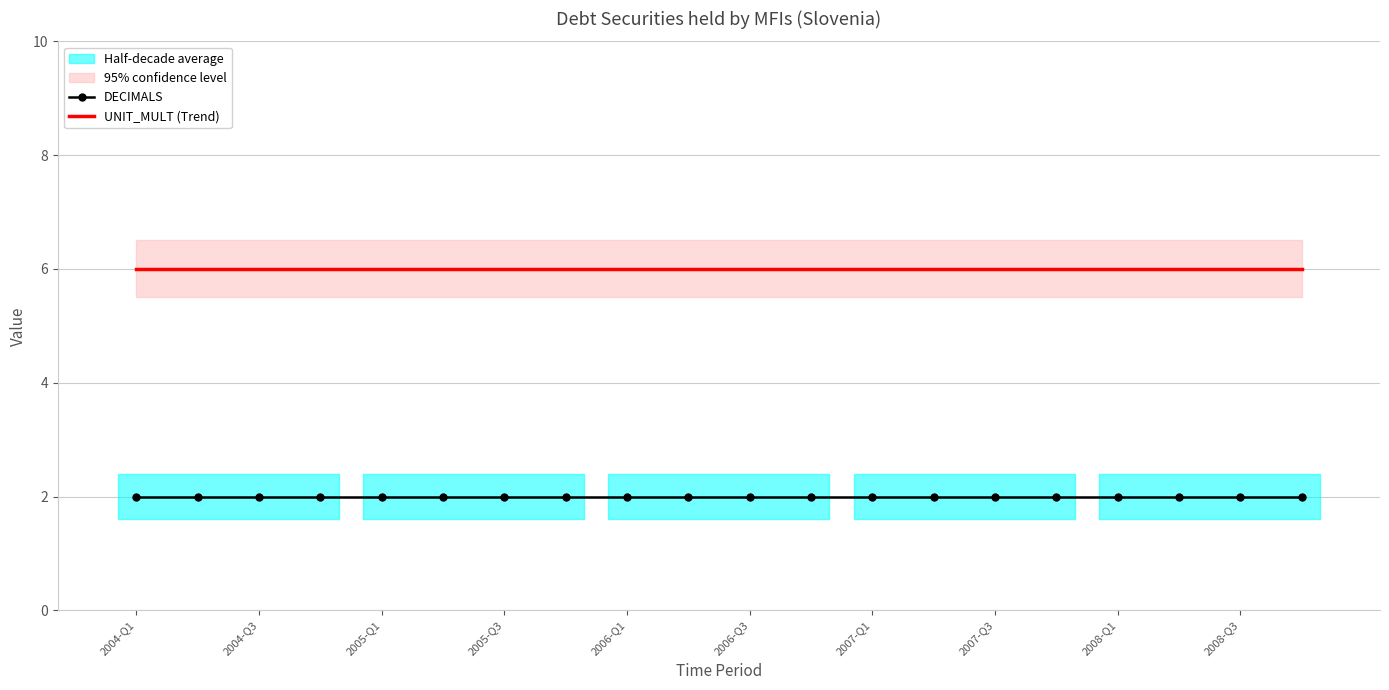

True or false: DECIMALS and UNIT_MULT (Trend) intersect in this chart.

False